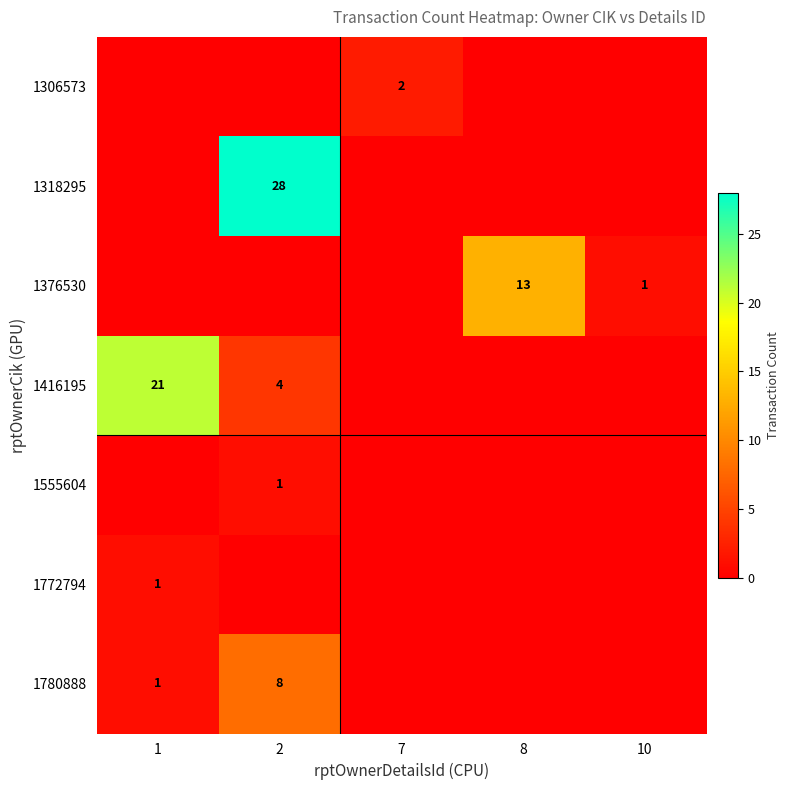

The 1780888 series shows 8 at 2. True or false?

True